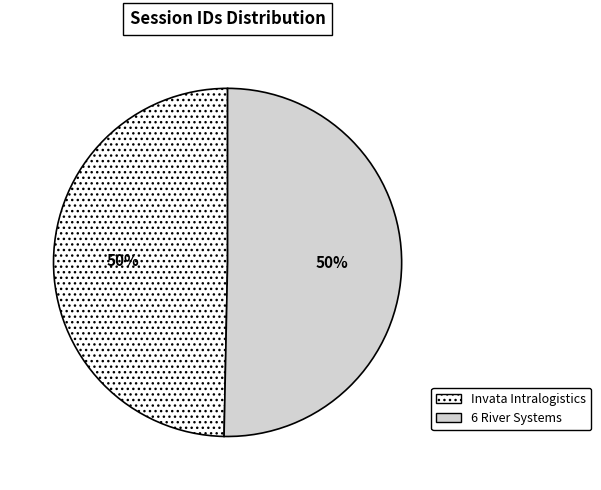

Do 6 River Systems and Invata Intralogistics together represent more than half of the pie?

Yes